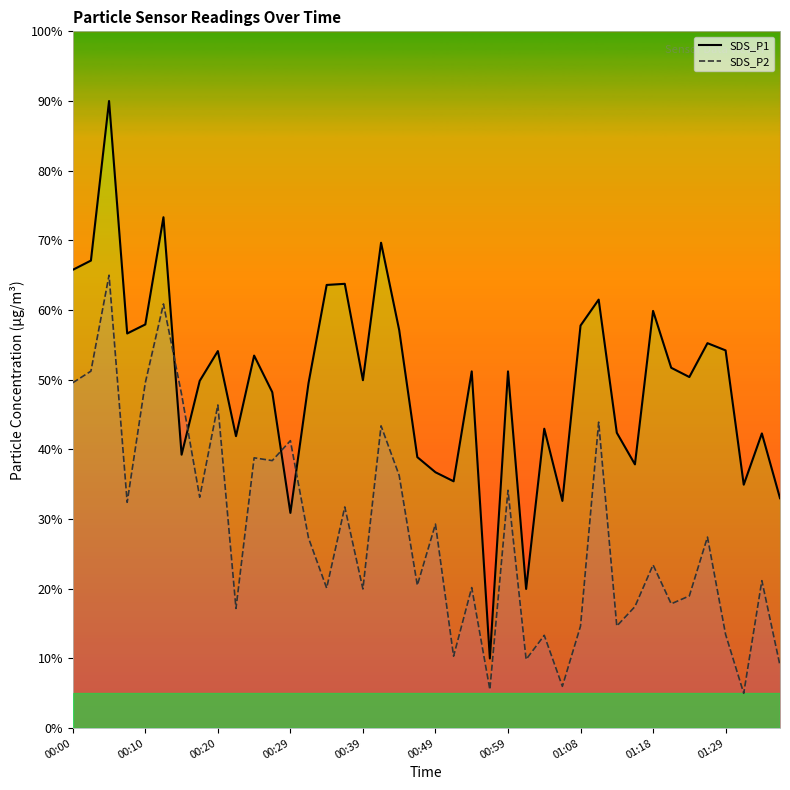

In SDS_P2, how many points are lower than both neighbors (excluding endpoints)?

14